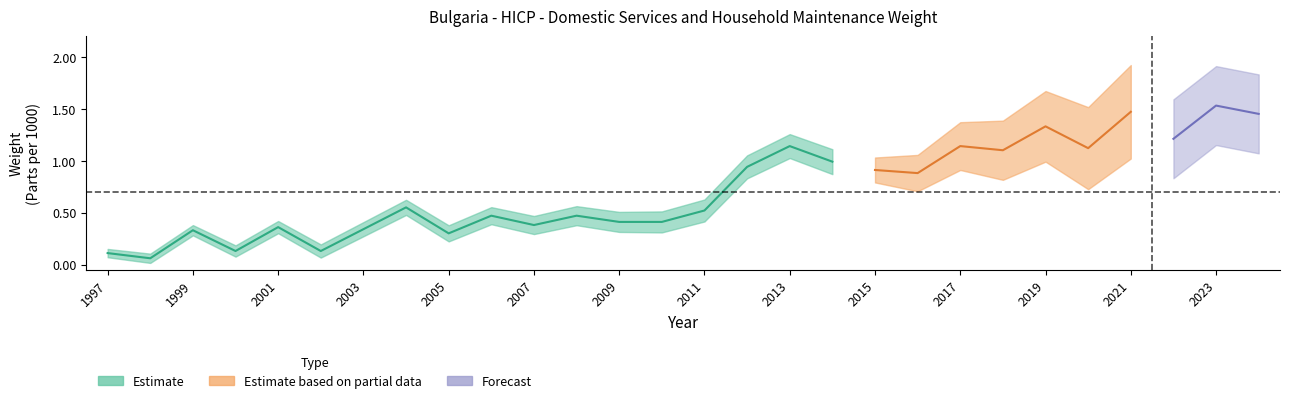

Where is the first local minimum?

1998